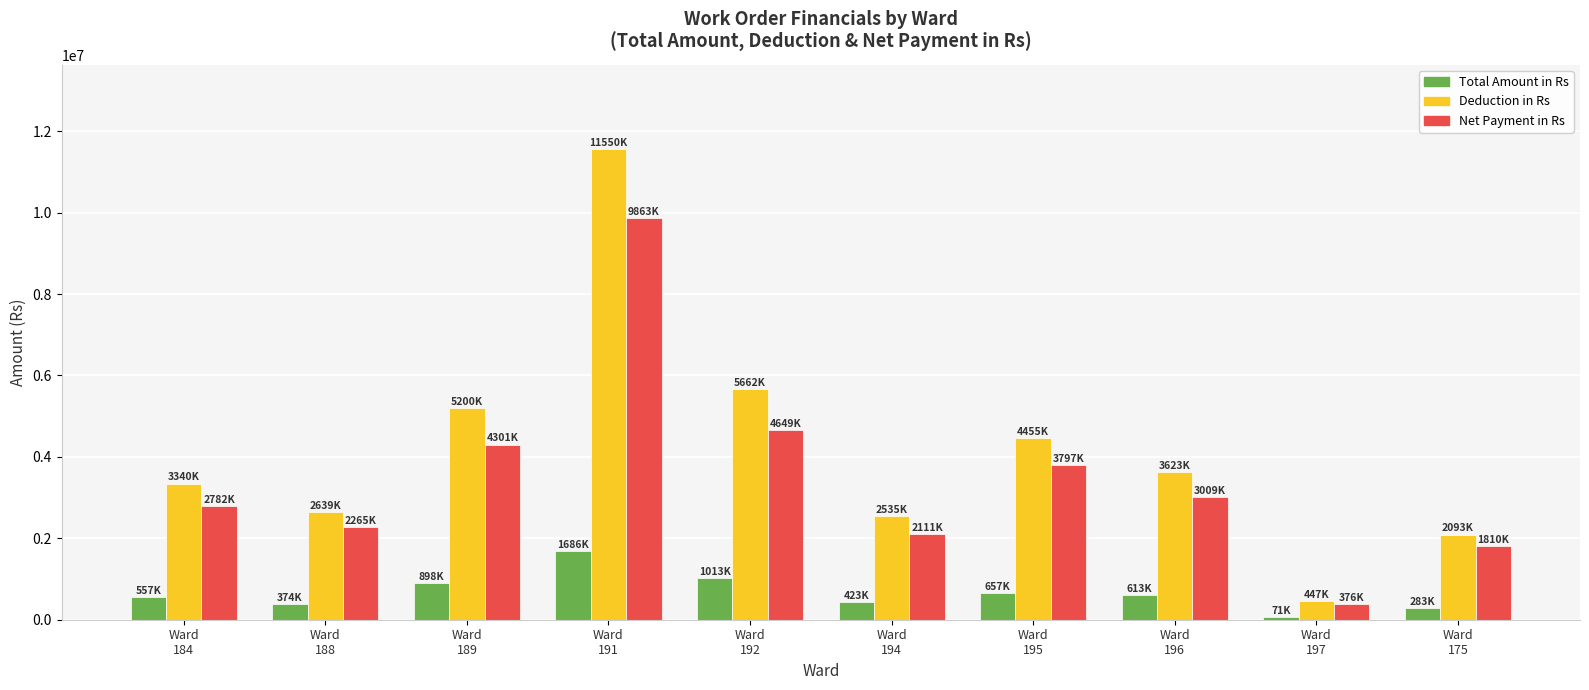

What are all the series names shown in the legend?

Total Amount in Rs, Deduction in Rs, Net Payment in Rs